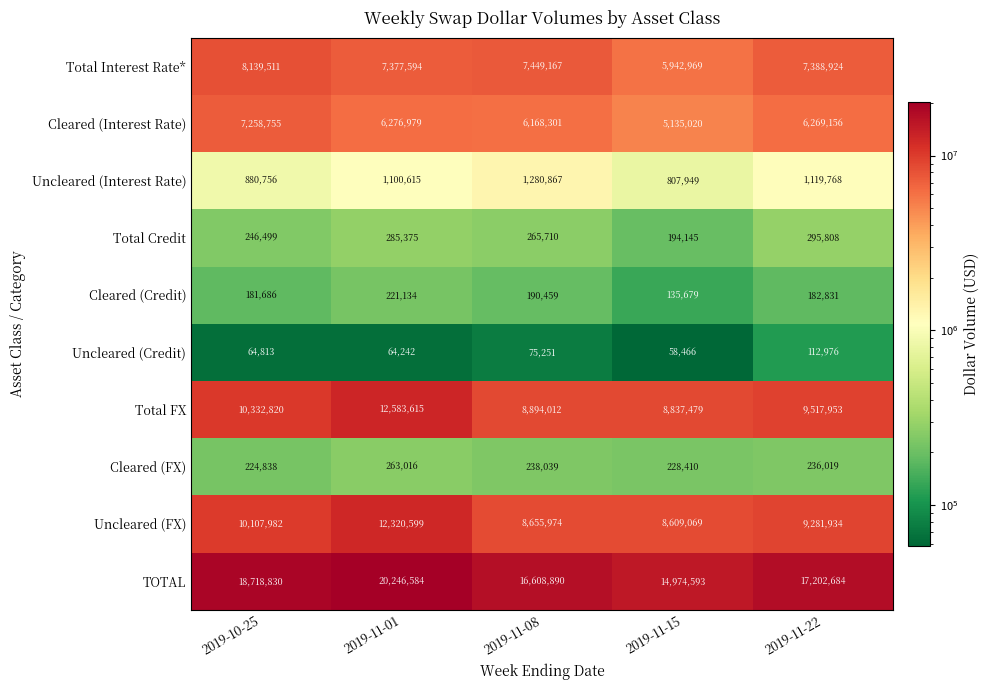

Read the Cleared (Interest Rate) value at 2019-10-25, to the nearest 10.

7258760